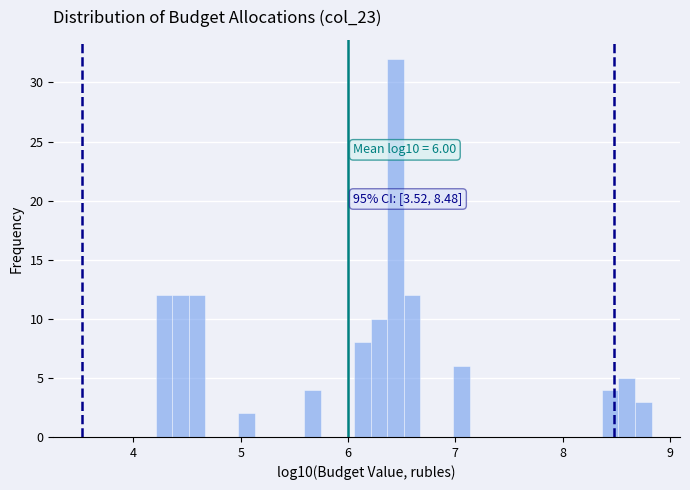

Read against the x-axis, roughly where is the centre of the tallest bar?

6.4